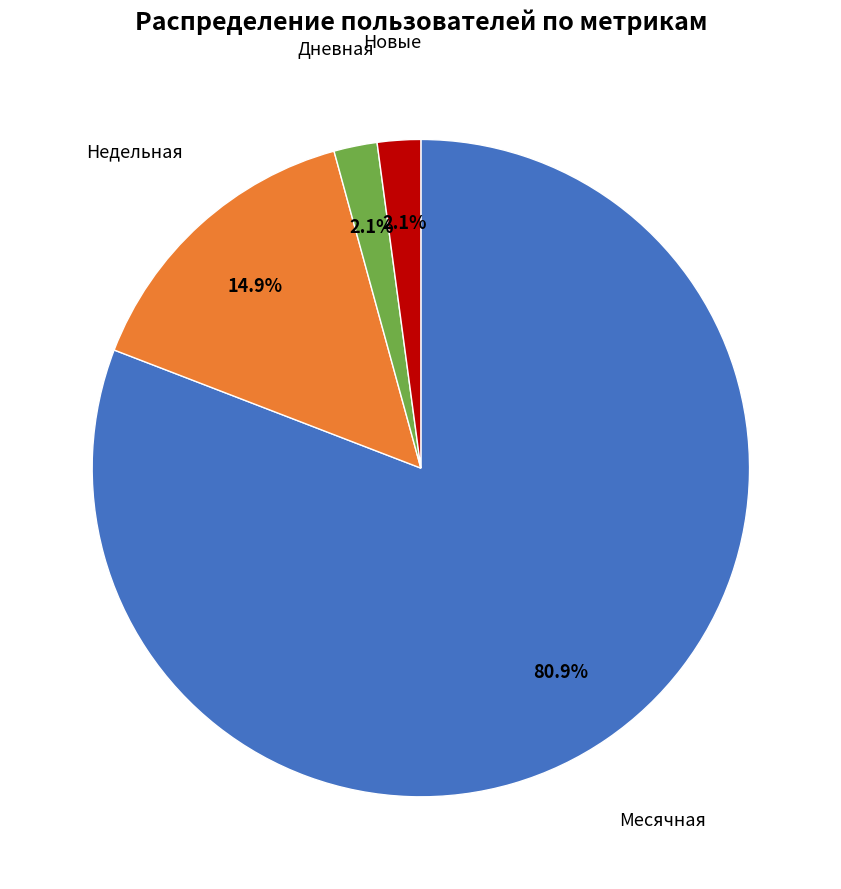

Is there a majority slice in this chart?

Yes